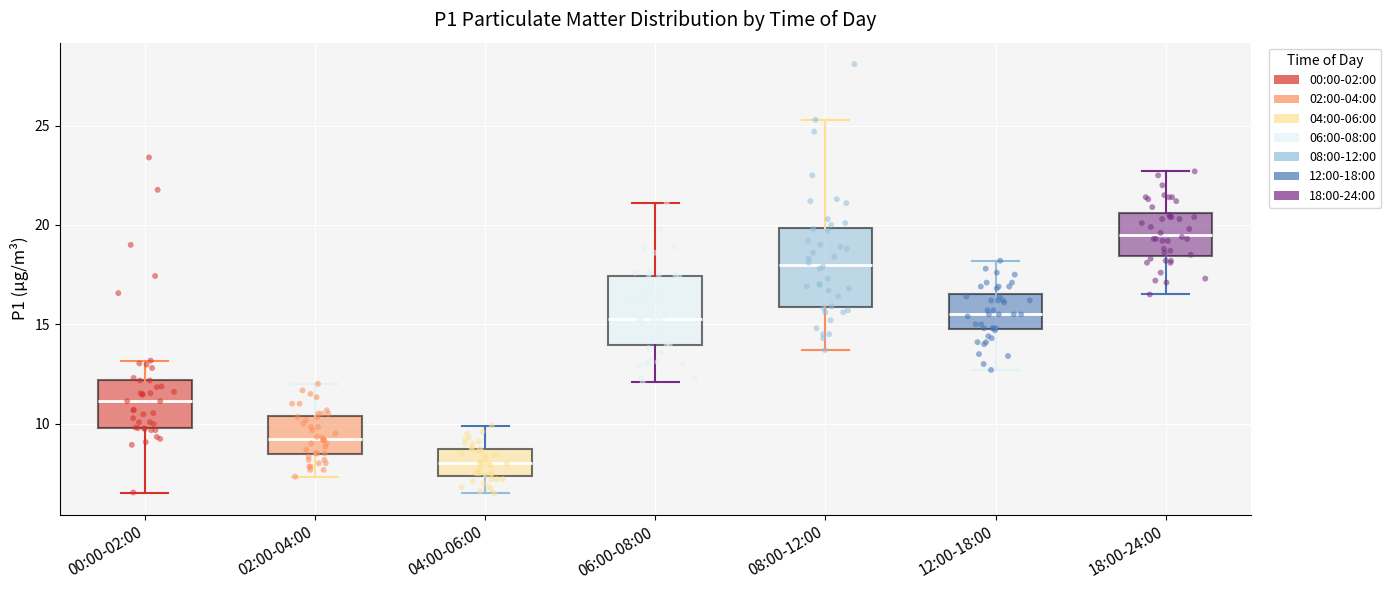

Reading left to right, read every box against the y-axis: the position of its median line, the range the box covers, and the ends of its whiskers. The values are not printed on the chart, so give them approximately, as read against the axis.

00:00-02:00: median 11.0, box 10.0 to 12.0, whiskers 6.5 to 13.0
02:00-04:00: median 9.0, box 8.5 to 10.5, whiskers 7.5 to 12.0
04:00-06:00: median 8.0, box 7.5 to 8.5, whiskers 6.5 to 10.0
06:00-08:00: median 15.5, box 14.0 to 17.5, whiskers 12.0 to 21.0
08:00-12:00: median 18.0, box 16.0 to 20.0, whiskers 13.5 to 25.5
12:00-18:00: median 15.5, box 15.0 to 16.5, whiskers 12.5 to 18.0
18:00-24:00: median 19.5, box 18.5 to 20.5, whiskers 16.5 to 22.5